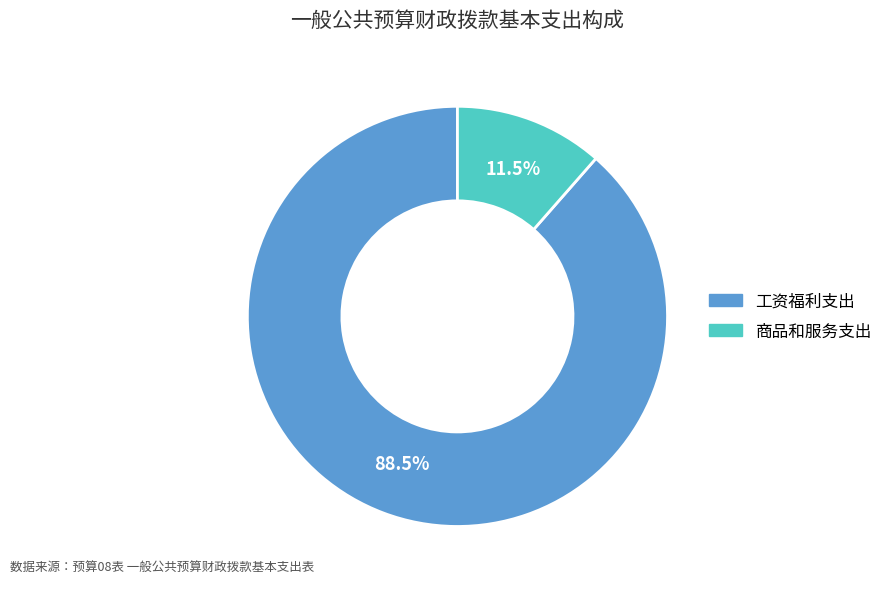

Is there any slice that represents more than half of the pie?

Yes